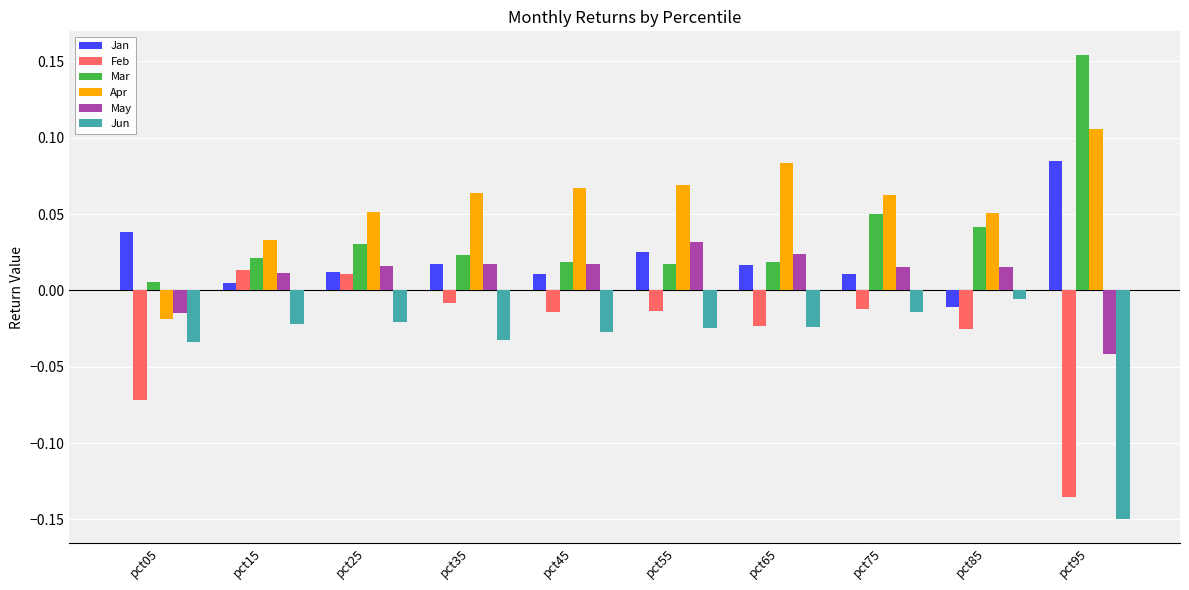

What are all the series names shown in the legend?

Jan, Feb, Mar, Apr, May, Jun